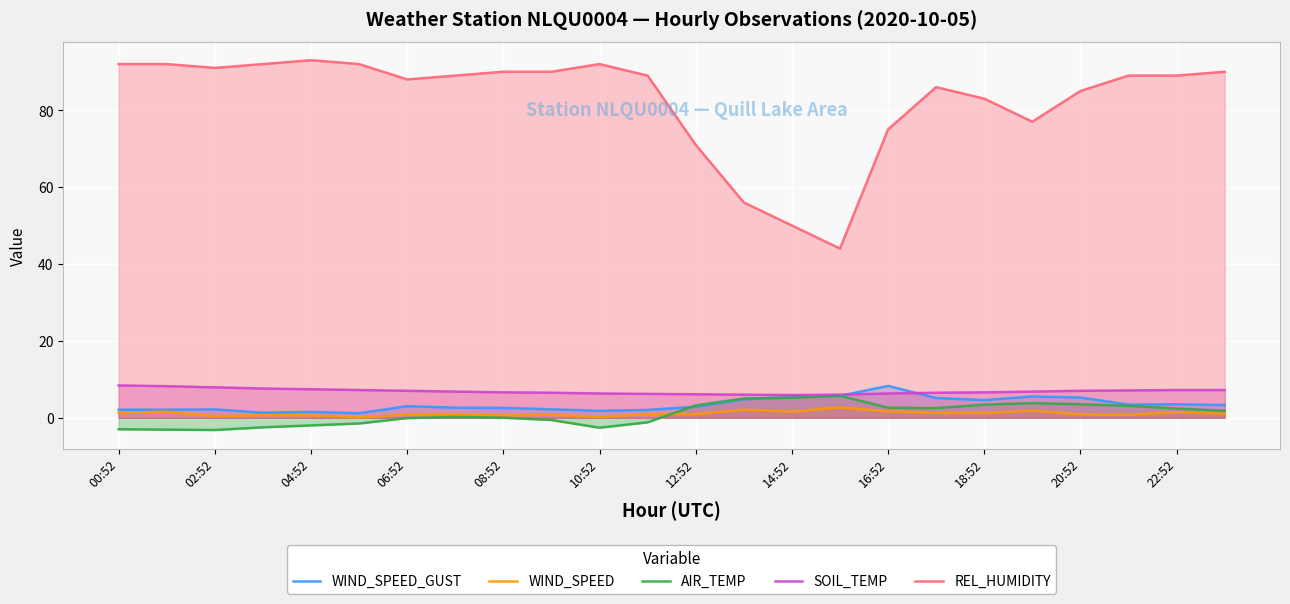

Which series has the largest total across all categories?

REL_HUMIDITY